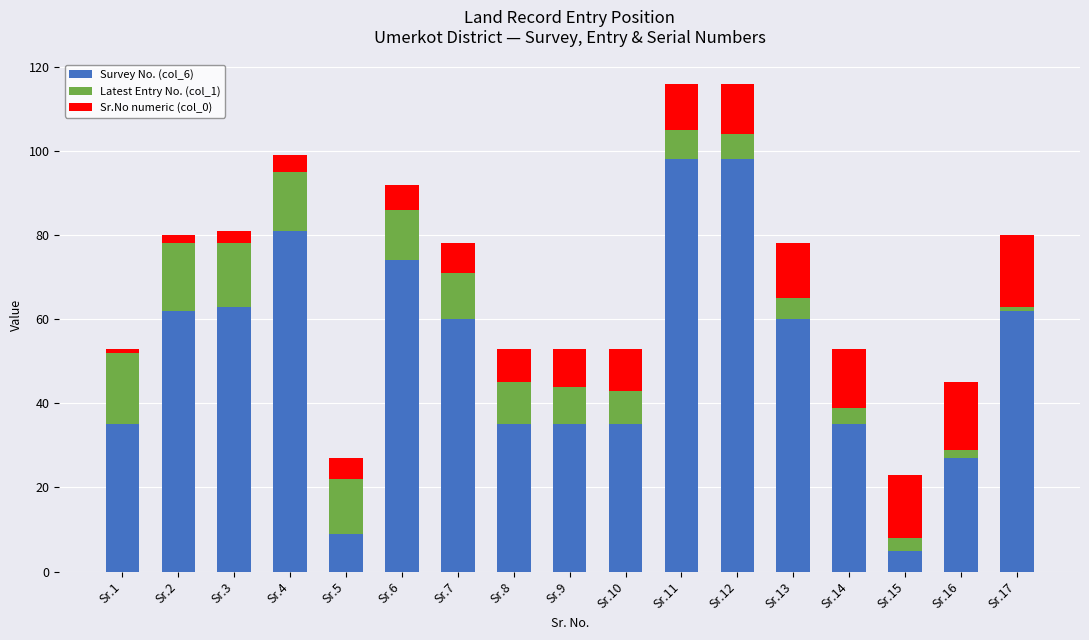

The Survey No. (col_6) series shows 46 at Sr.11. True or false?

False